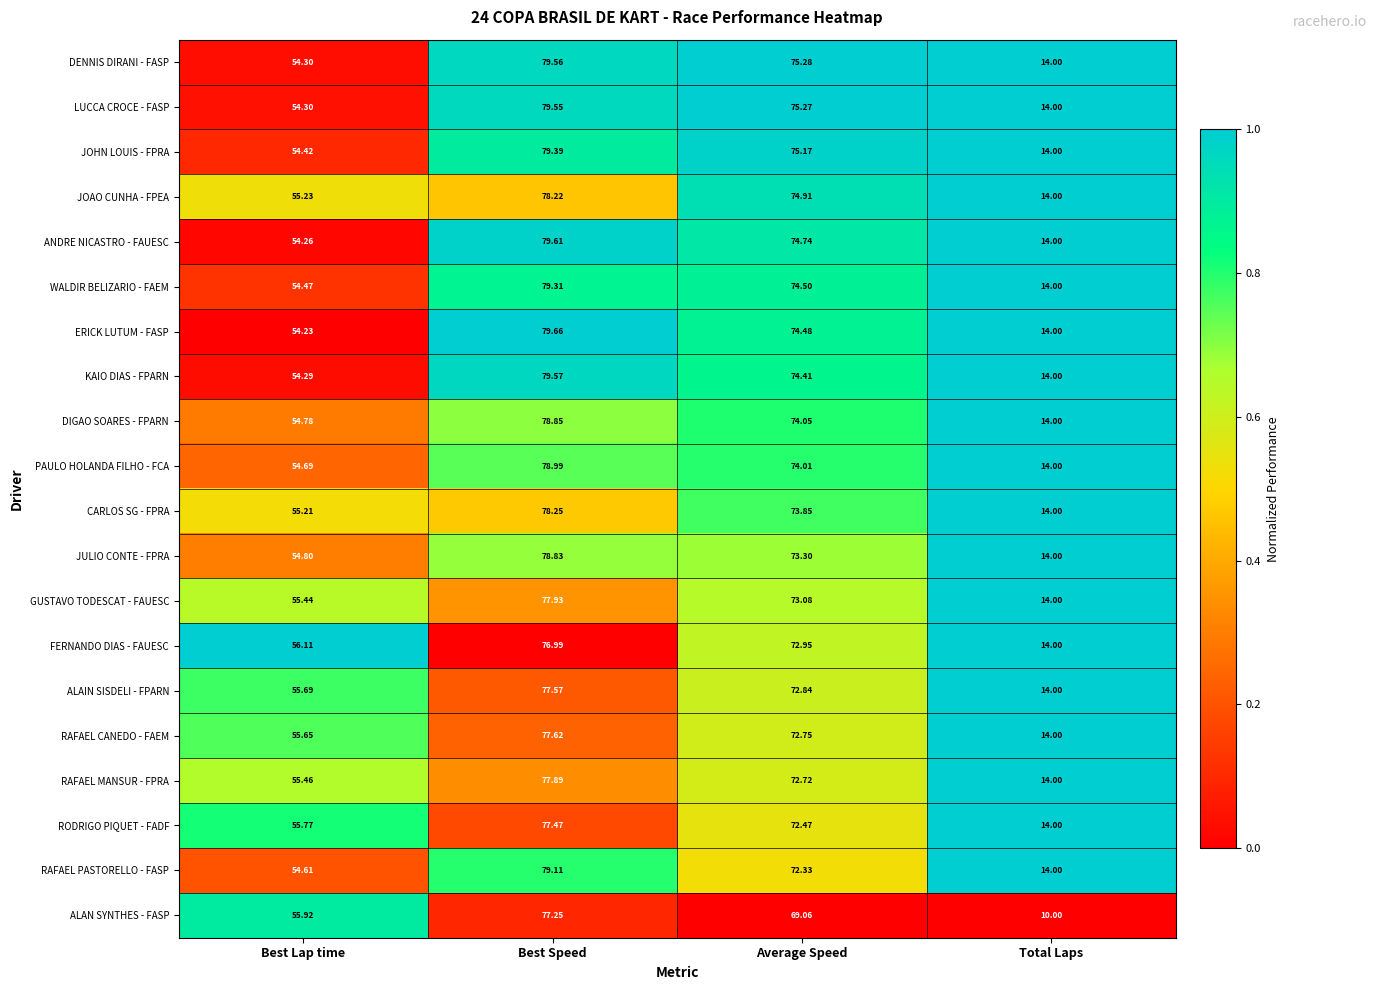

How many distinct data groups are displayed?

20